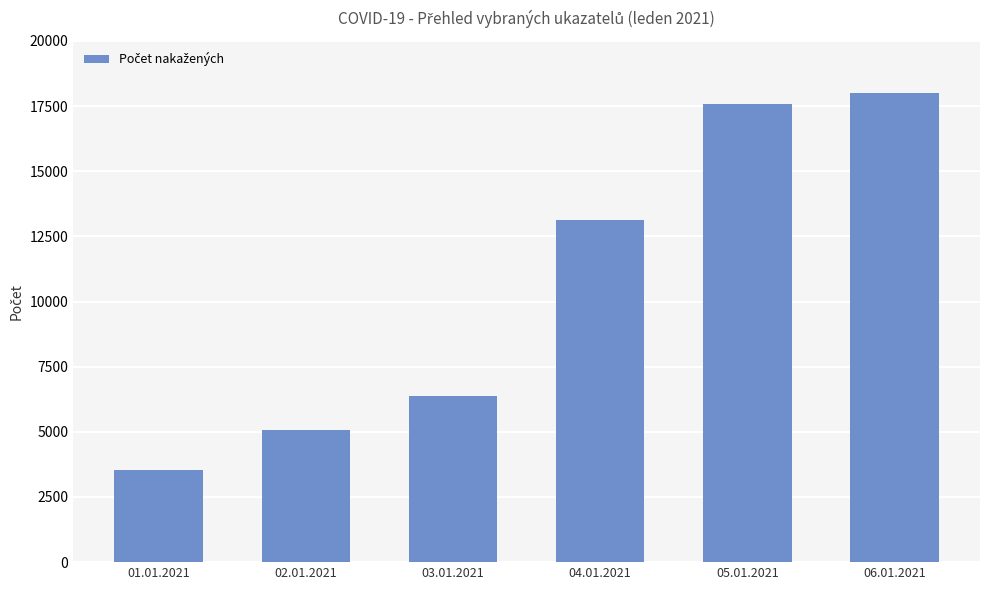

What is the ratio of the value at 03.01.2021 to the value at 02.01.2021?

1.3